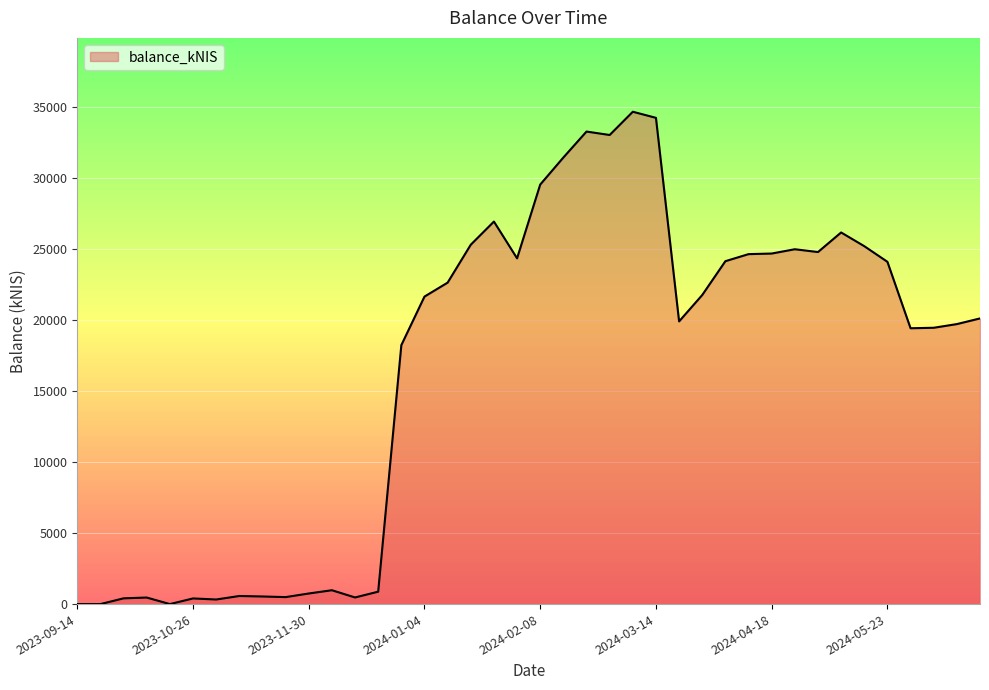

What is the greatest value displayed?

34659.7